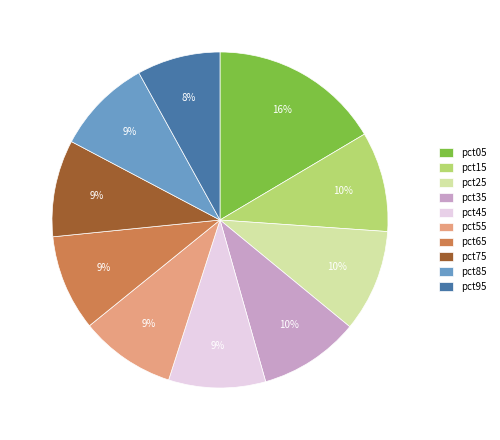

To the nearest percent, what is the difference between the pct65 and pct05 slice percentages?

7%